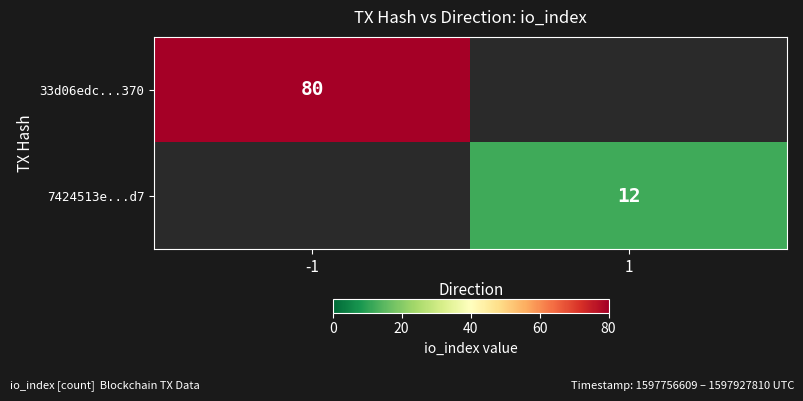

True or false: 33d06edc...370 has a value of 80 at -1.

True